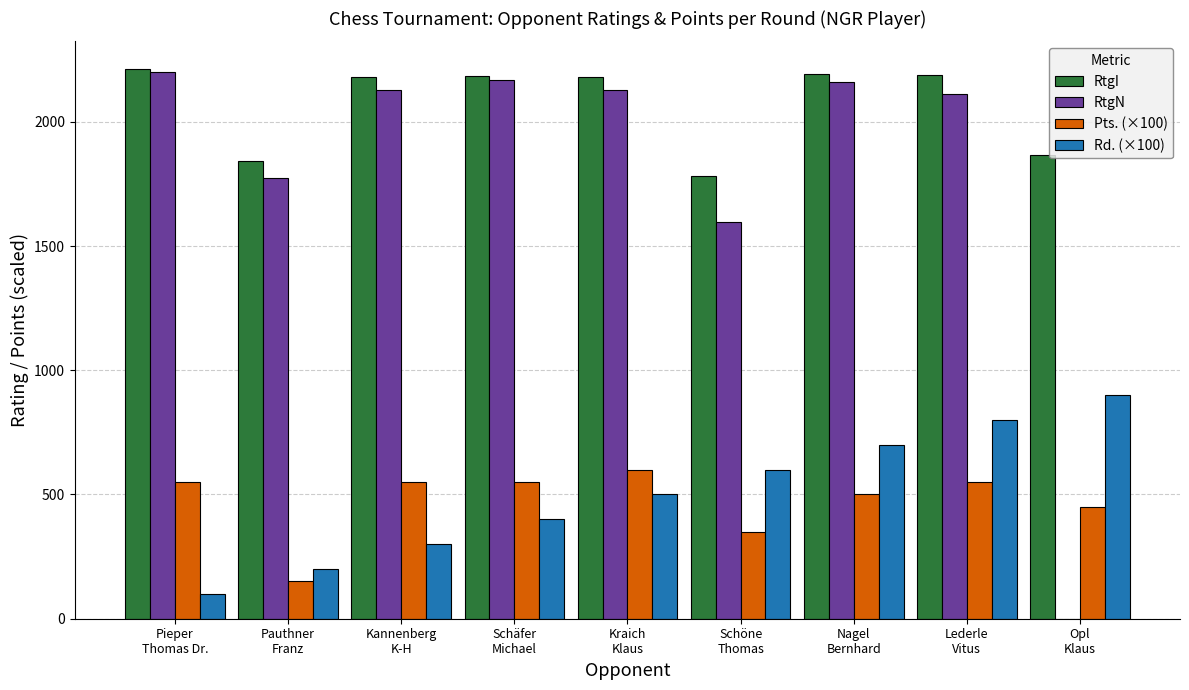

Which series has the largest total across all categories?

RtgI